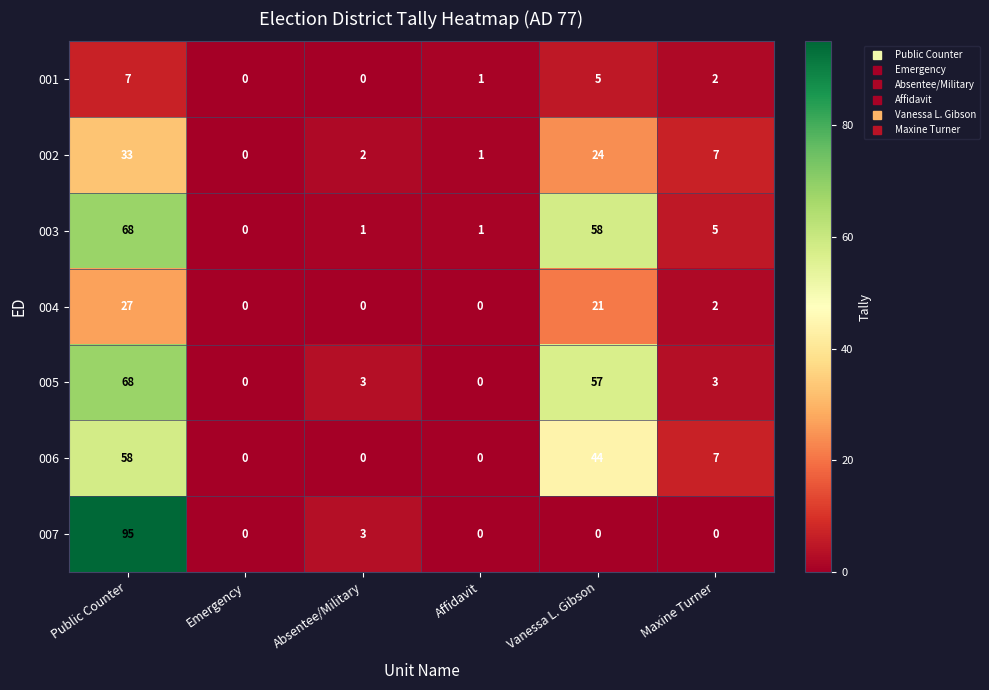

Which label corresponds to the largest value in the chart?

Public Counter